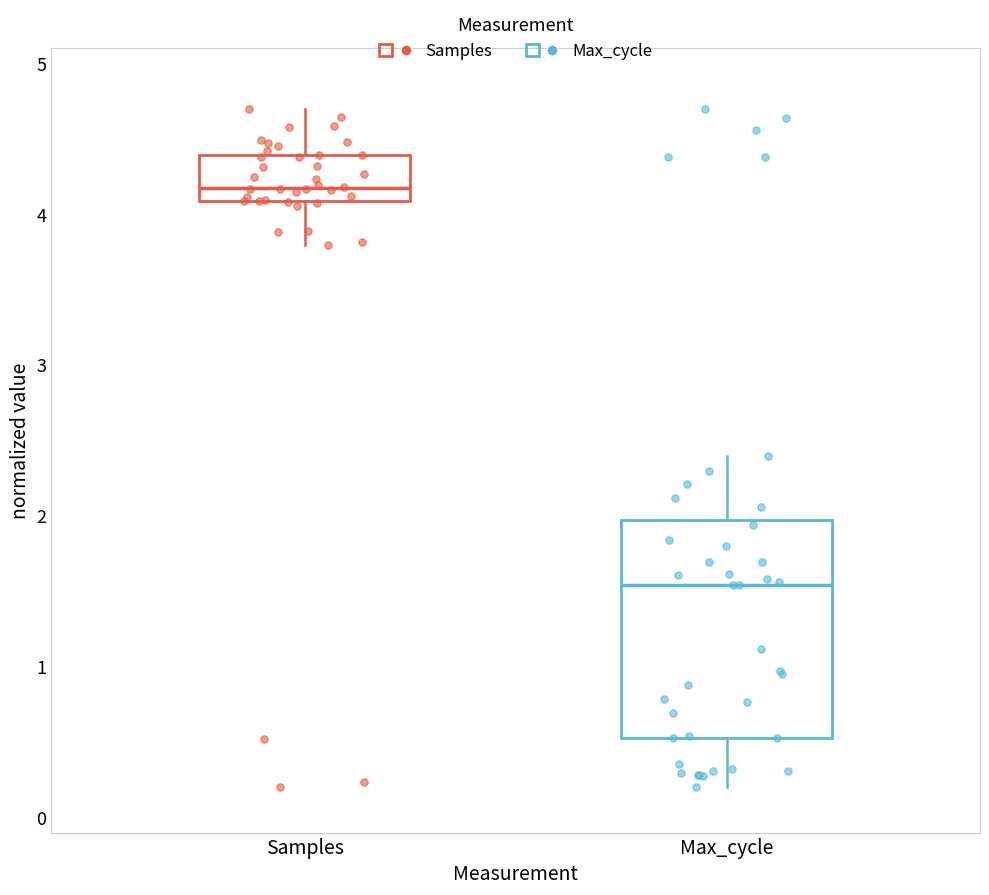

Reading left to right, read every box against the y-axis: the position of its median line, the range the box covers, and the ends of its whiskers. The values are not printed on the chart, so give them approximately, as read against the axis.

Samples: median 4.2, box 4.1 to 4.4, whiskers 3.8 to 4.7
Max_cycle: median 1.5, box 0.5 to 2.0, whiskers 0.2 to 2.4